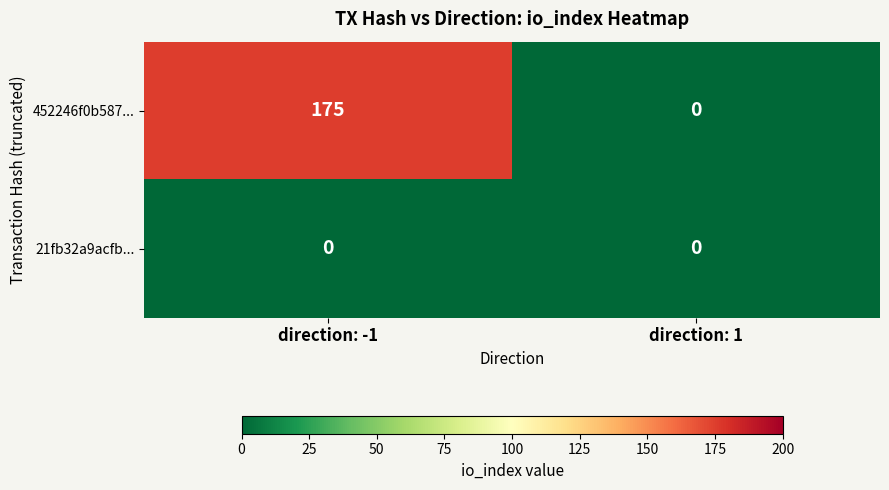

Reading left to right, list all the values displayed in this chart.

452246f0b587...: 175	0
21fb32a9acfb...: 0	0